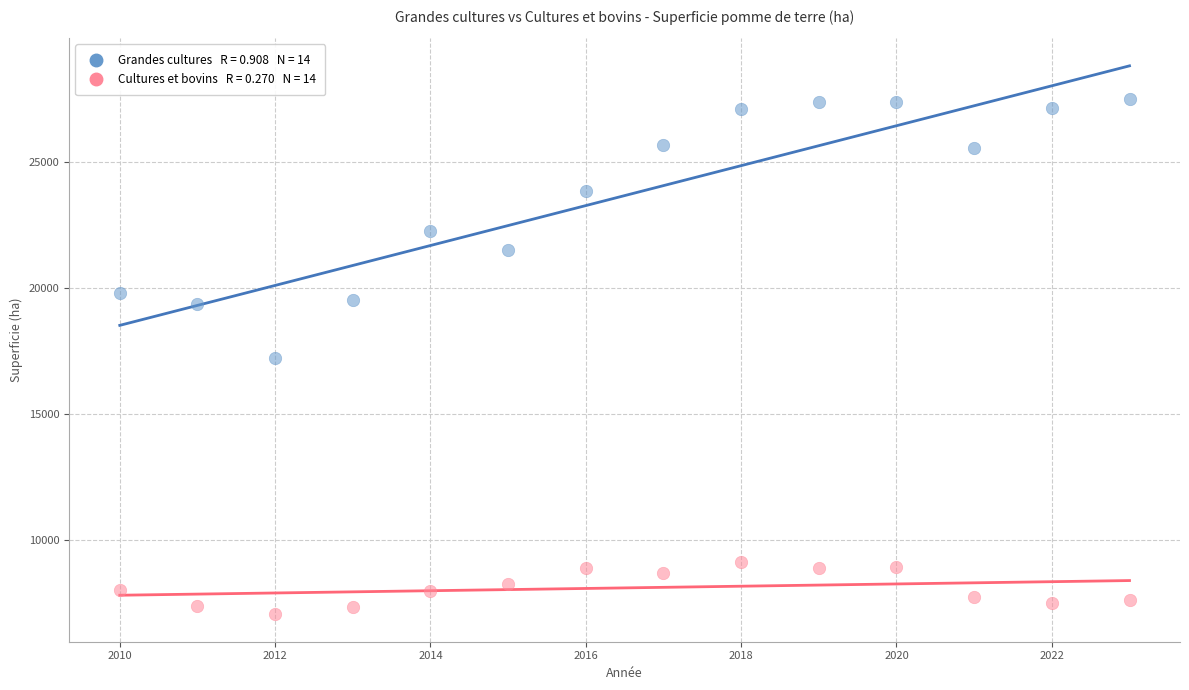

Across all data points, what is the range of Y values (max minus min)?

20446